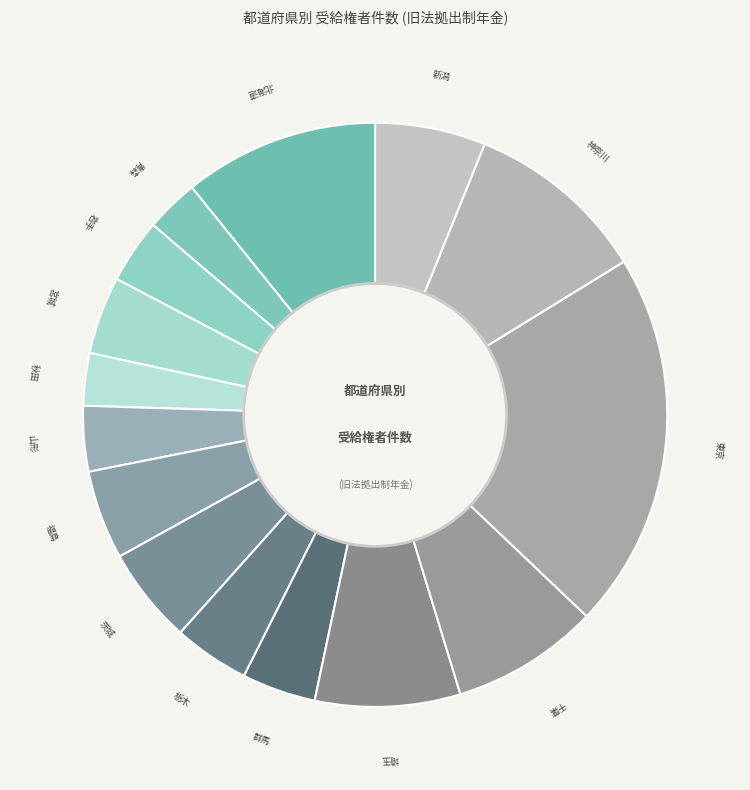

Does any single category account for the majority?

No